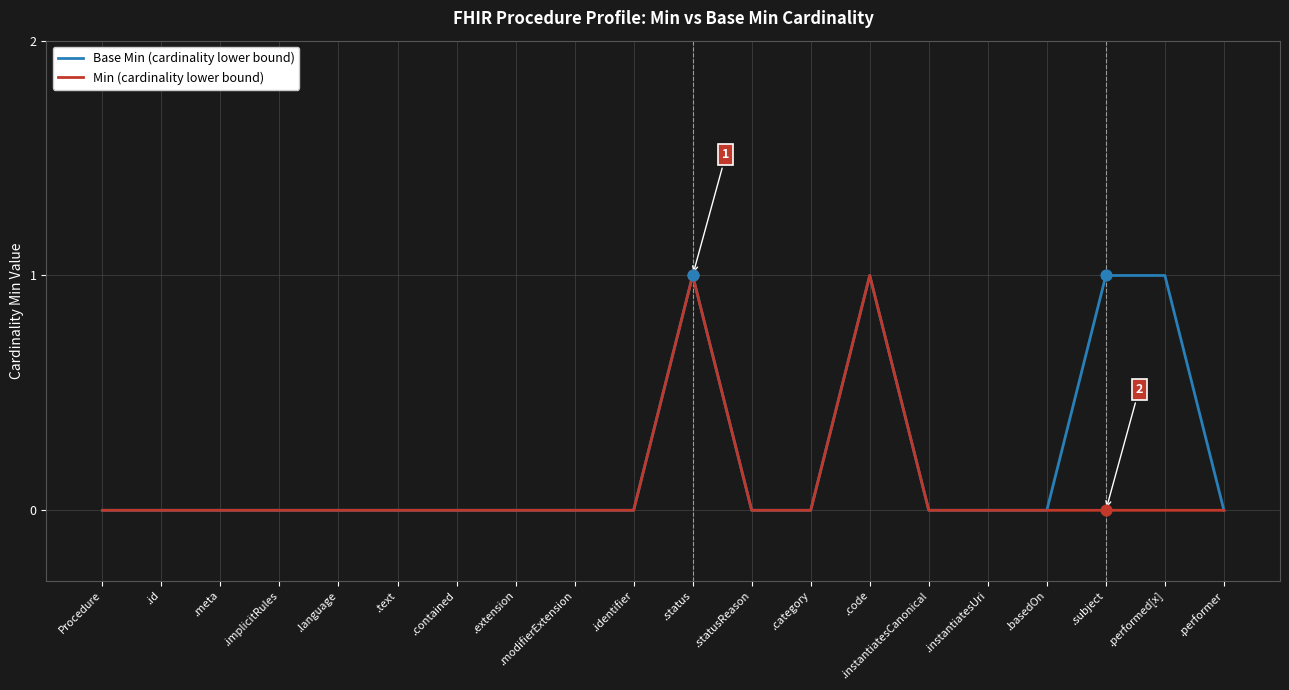

List the series in order of their overall mean, lowest first.

Min (cardinality lower bound), Base Min (cardinality lower bound)